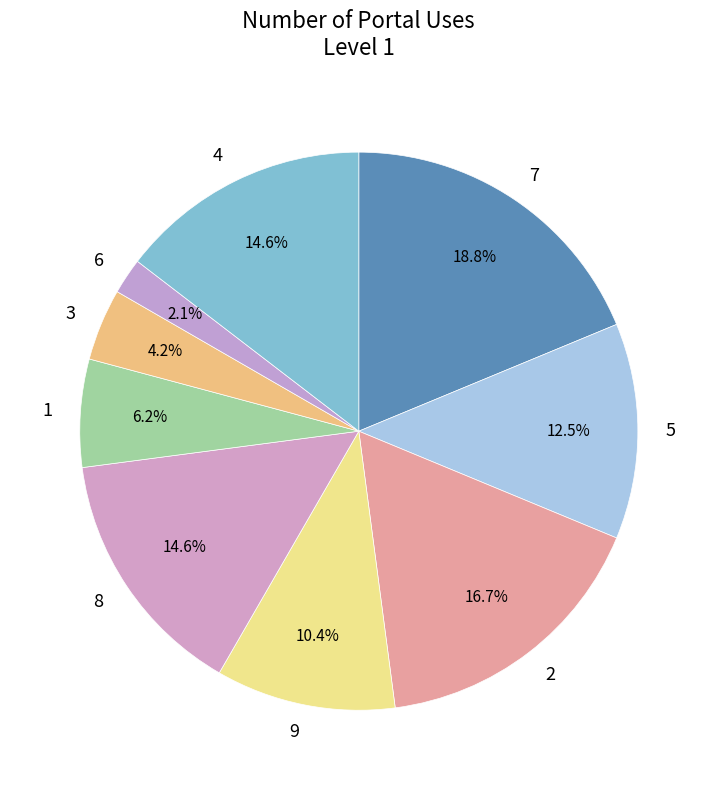

Does any single category account for the majority?

No